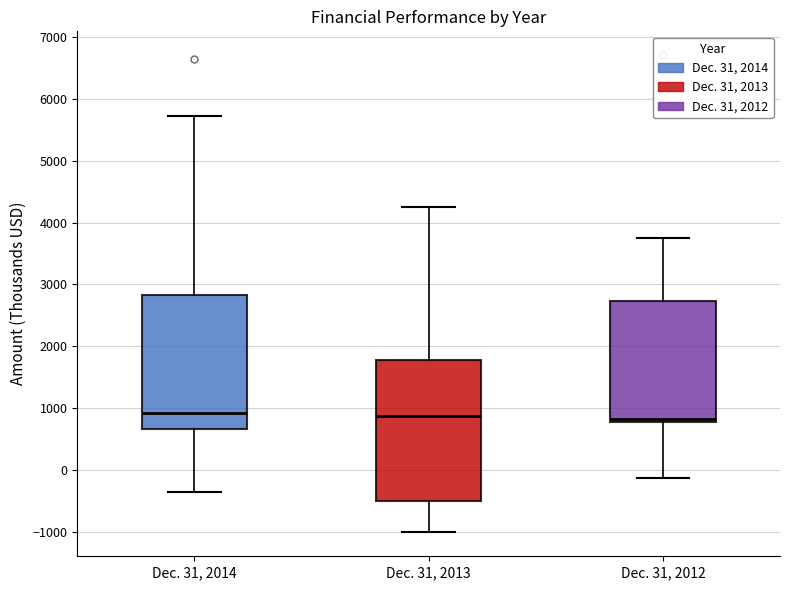

Reading left to right, transcribe this box plot: for each box, give where its median line is, the range the box spans, and where its two whiskers end, as read against the y-axis. The values are not printed on the chart, so give them approximately, as read against the axis.

Dec. 31, 2014: median 900, box 700 to 2800, whiskers -400 to 5700
Dec. 31, 2013: median 900, box -500 to 1800, whiskers -1000 to 4300
Dec. 31, 2012: median 800 (just above the box's lower edge), box 800 to 2700, whiskers -100 to 3700